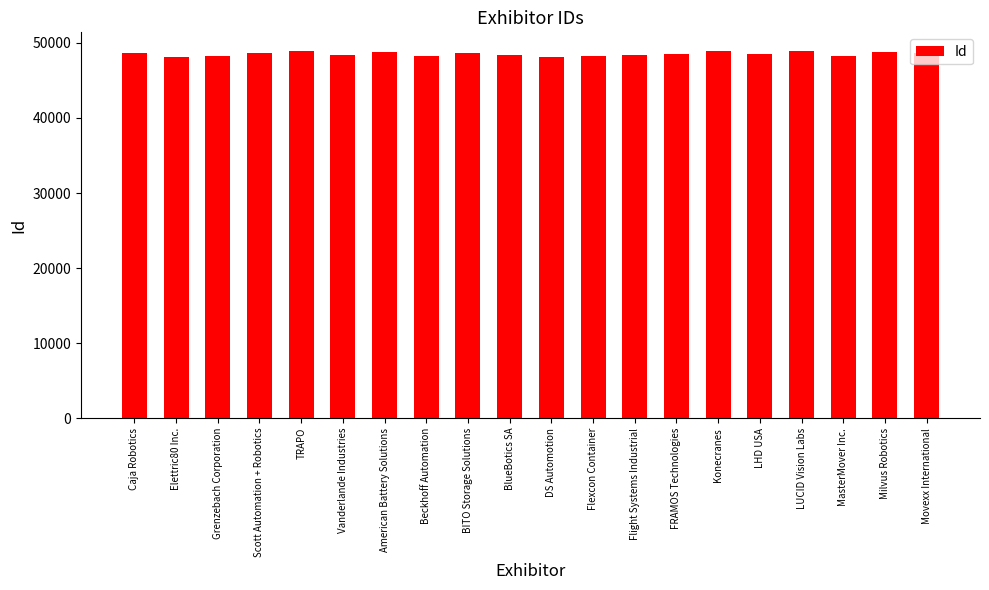

What is the smallest value displayed?

48086